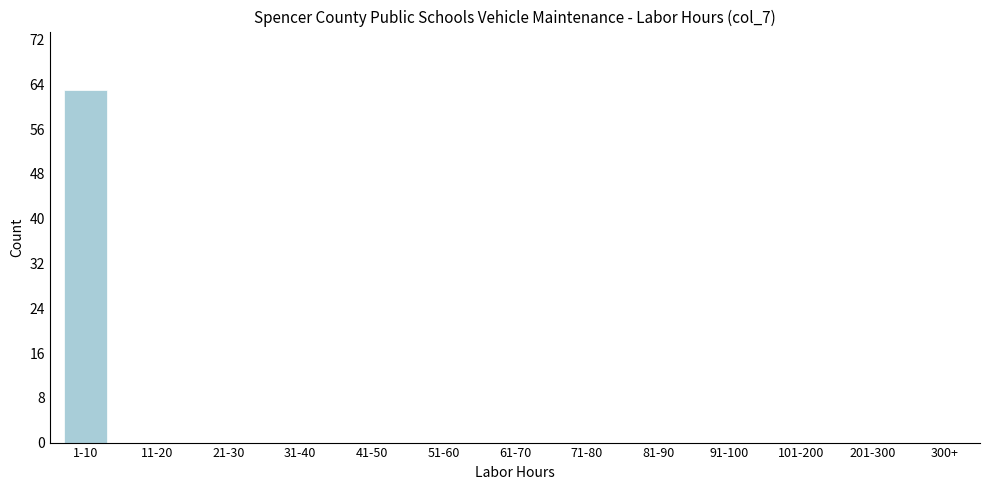

Reading right to left, list all the values displayed in this chart.

300+=0	201-300=0	101-200=0	91-100=0	81-90=0	71-80=0	61-70=0	51-60=0	41-50=0	31-40=0	21-30=0	11-20=0	1-10=63